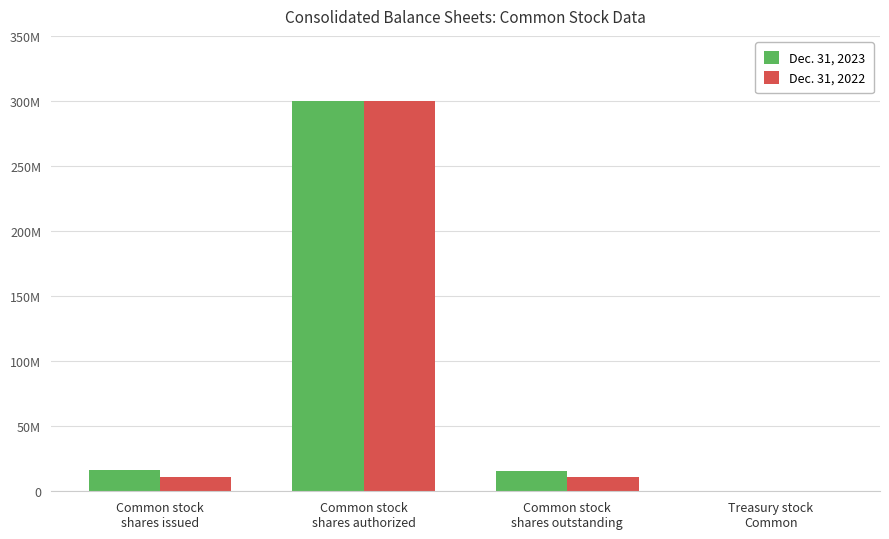

Are the bars horizontal?

No